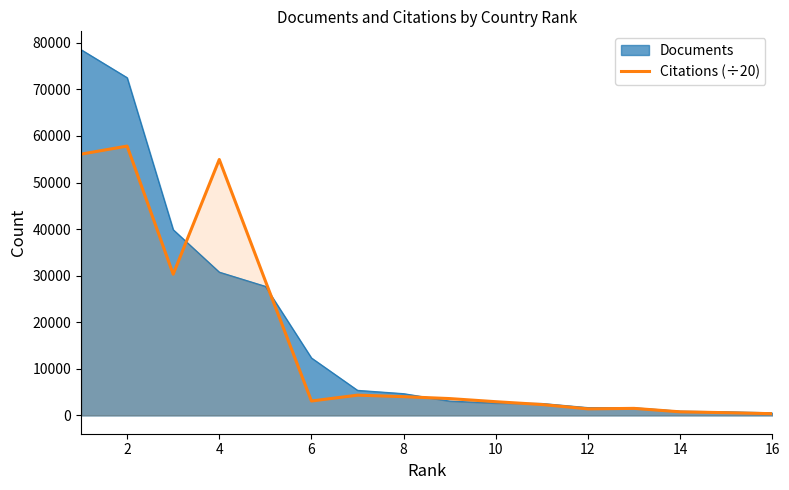

What is the highest value of the Documents series?

78542.0